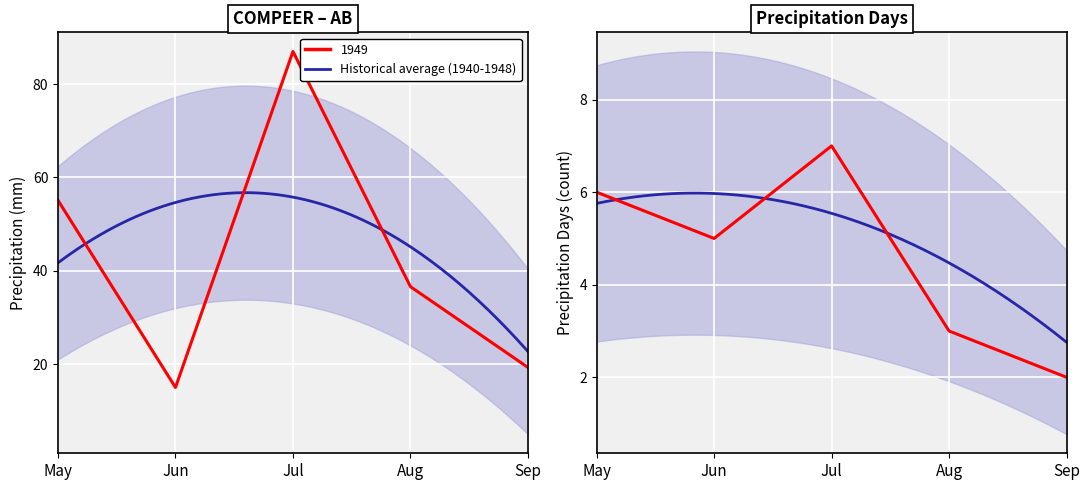

What is the greatest value displayed?

87.0